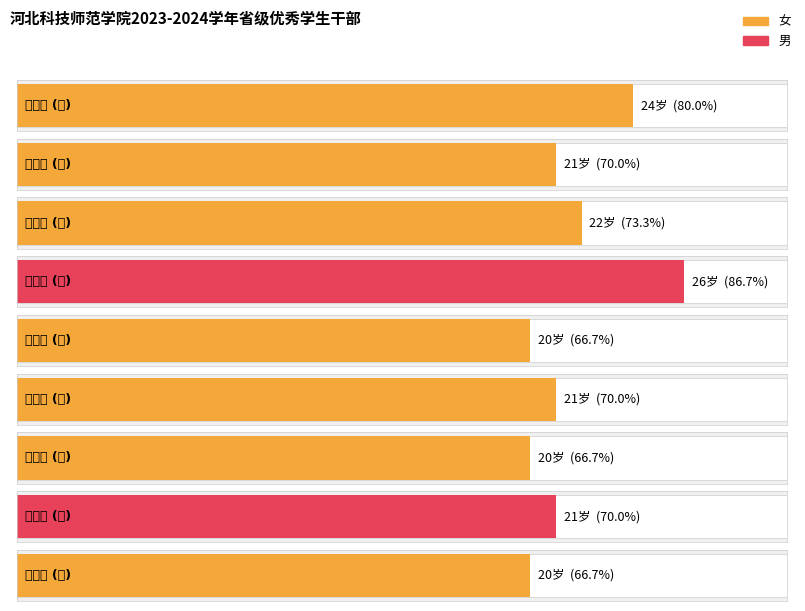

Reading left to right, what are all the values shown in this chart?

24	21	22	26	20	21	20	21	20